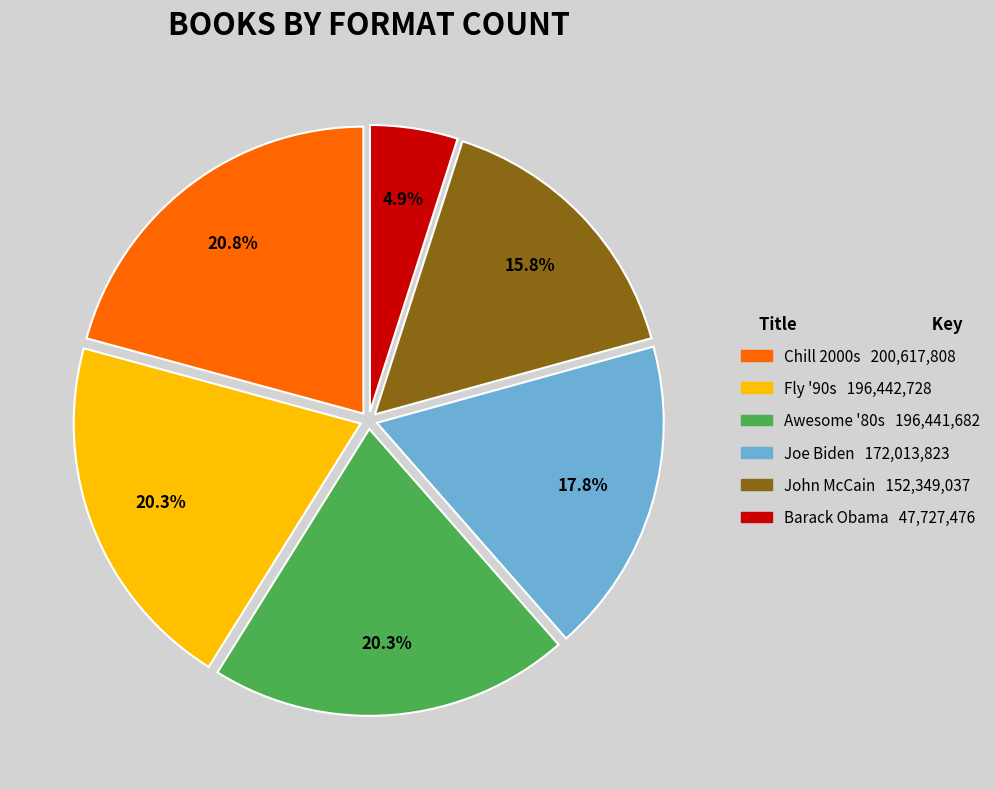

Does any single category account for the majority?

No